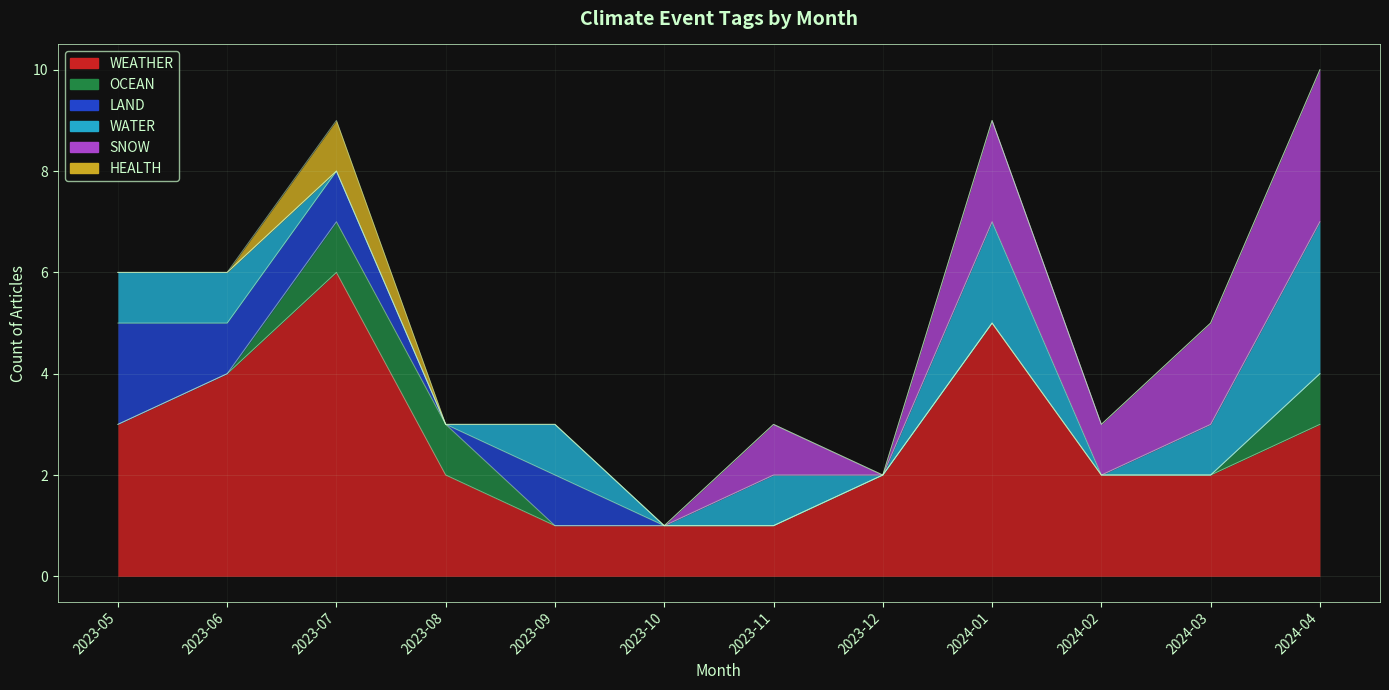

Count the SNOW values in the range 0 to 2.

11